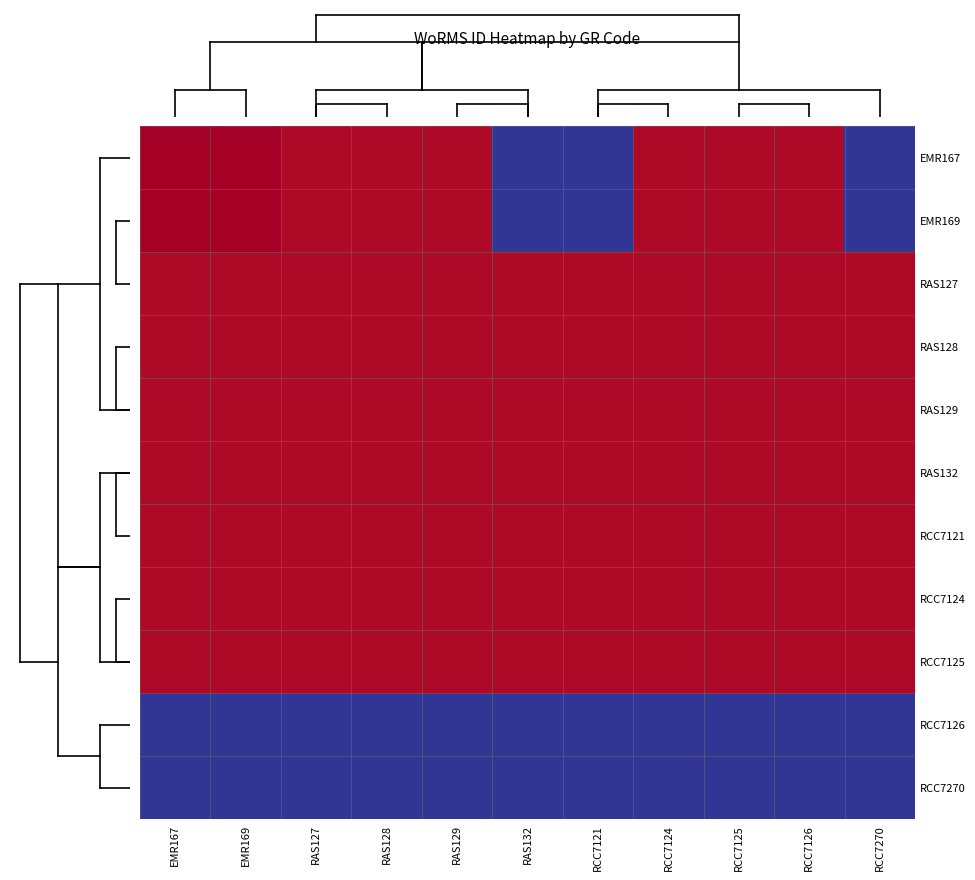

At how many categories does at least one series exceed 158921?

11